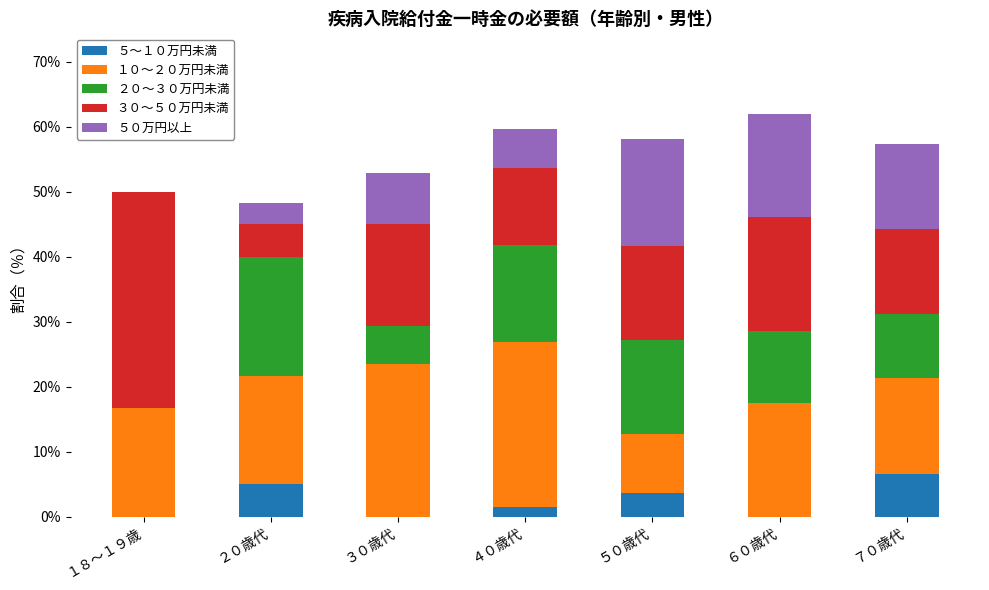

Which category has the highest value in the ５～１０万円未満 series?

７０歳代